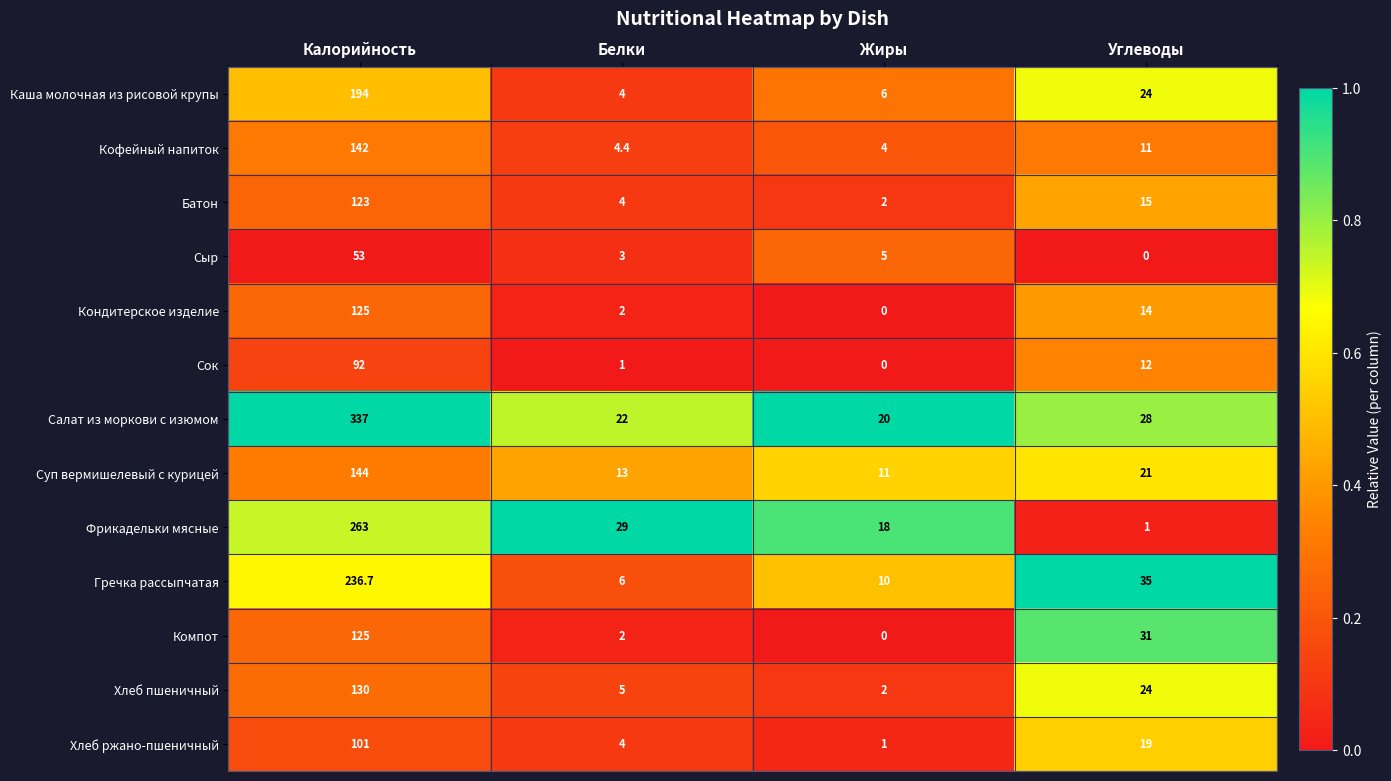

Where does the Батон series first go above 15?

Калорийность